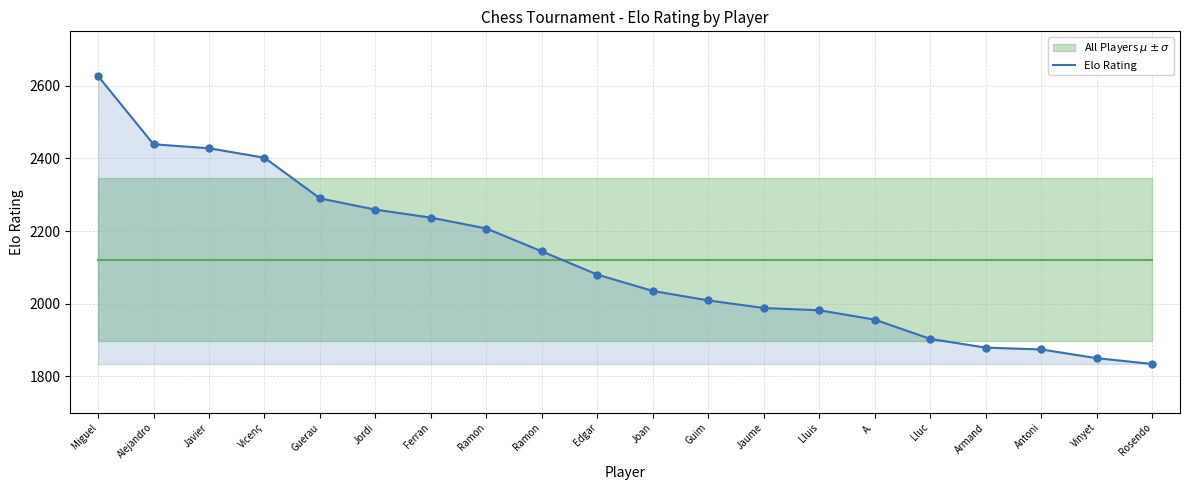

What is the change in value from Ramon to Vinyet?

-294